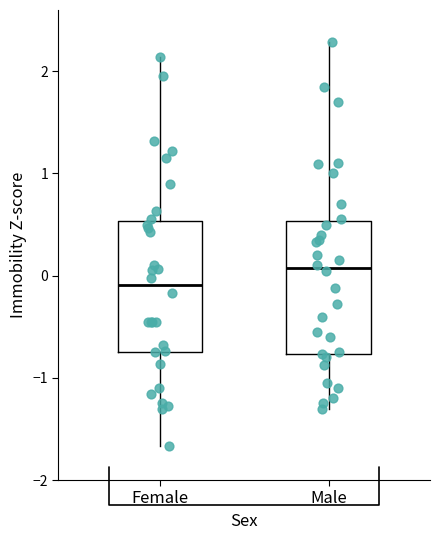

Where does the median line of the box for Male sit on the y-axis? The values are not printed on the chart, so give them approximately, as read against the axis.

0.1